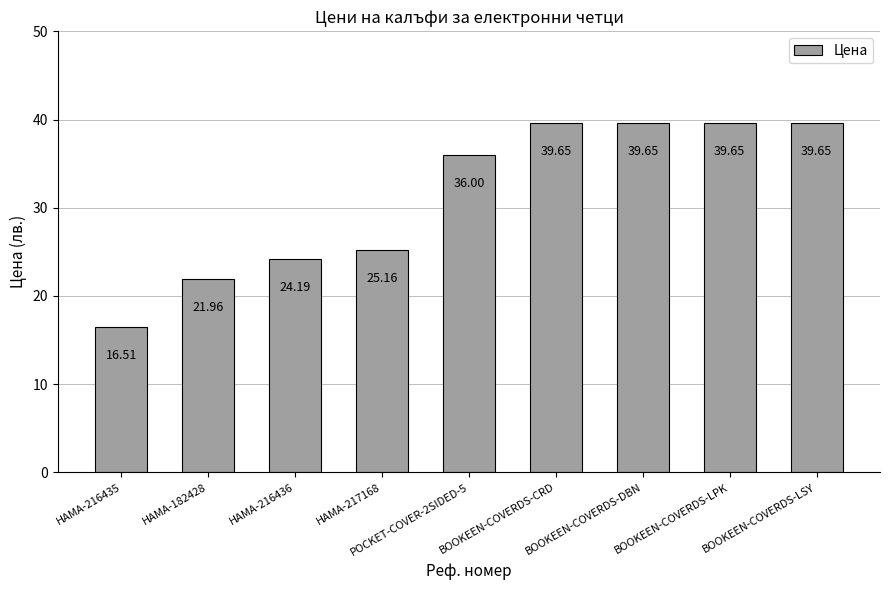

What is the sum of the values at BOOKEEN-COVERDS-CRD and HAMA-217168?

64.8